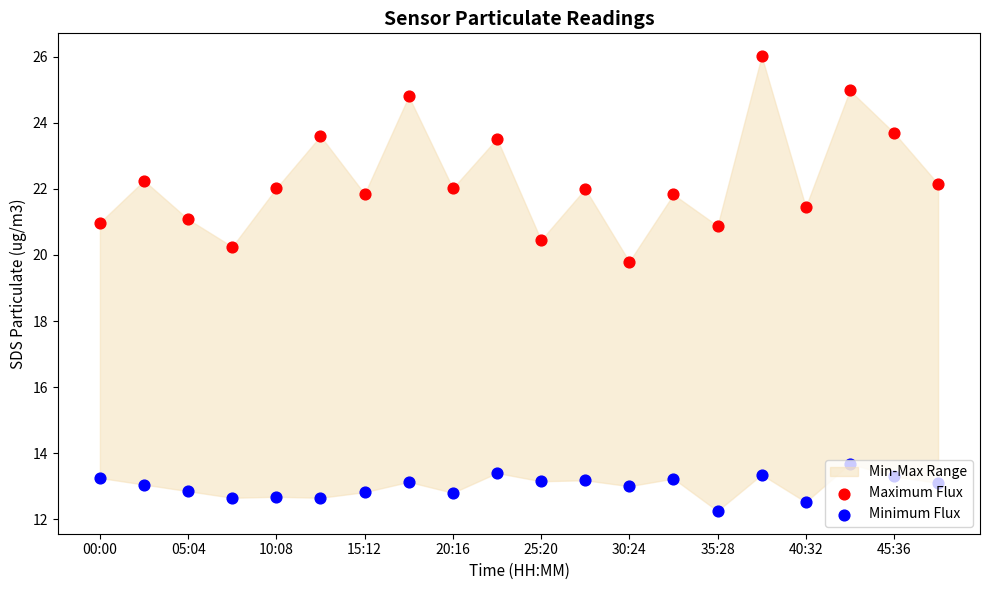

What is the total value across all series at 15?

39.4